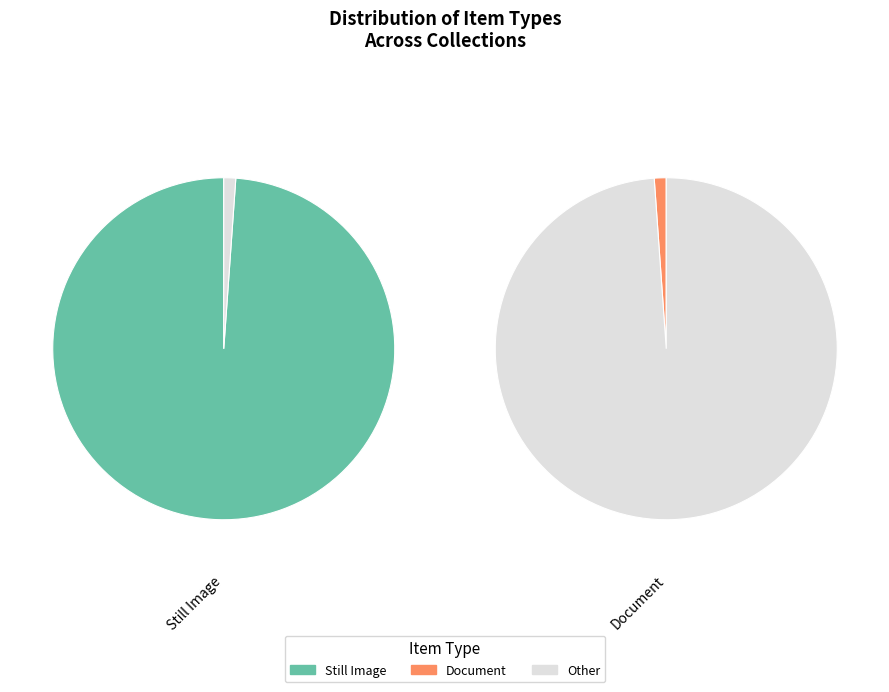

Which slice is the largest?

Still Image